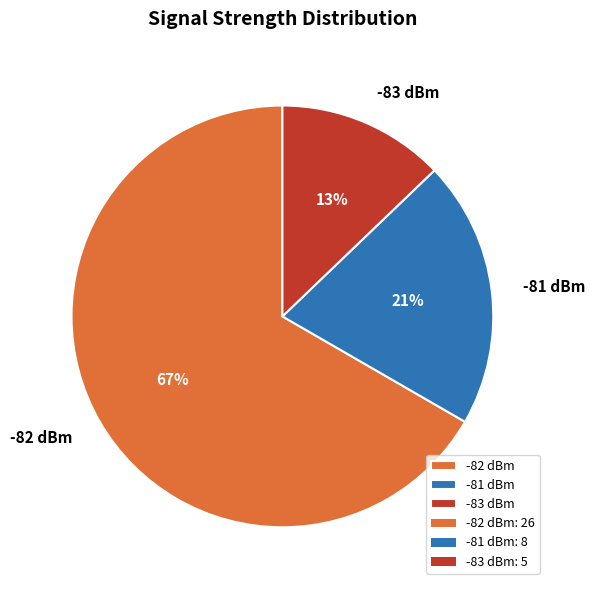

Is there a majority slice in this chart?

Yes